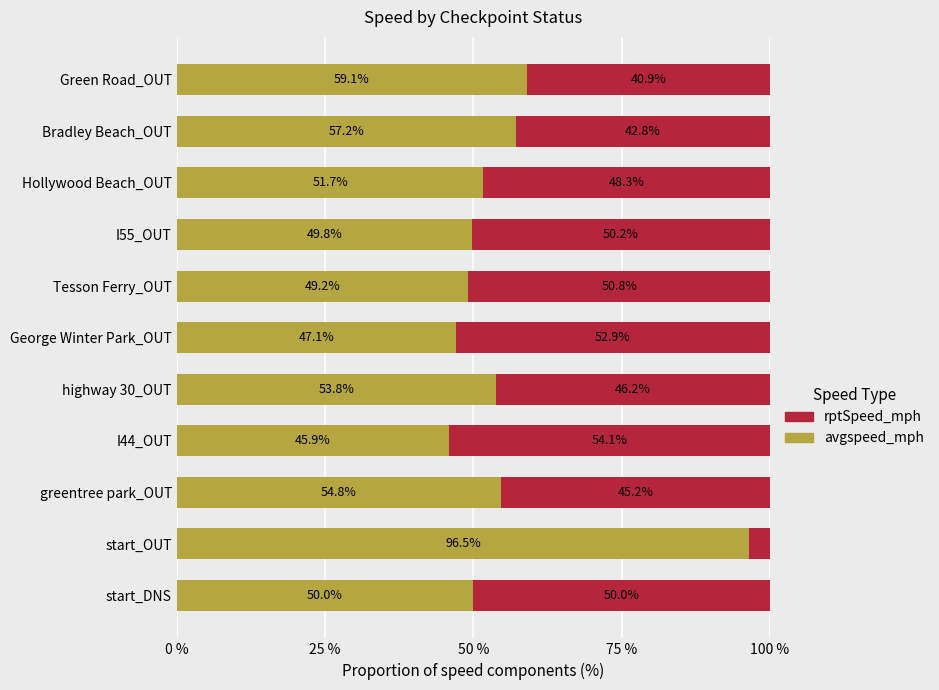

What is the sum of the avgspeed_mph values at I44_OUT and Tesson Ferry_OUT?

95.1